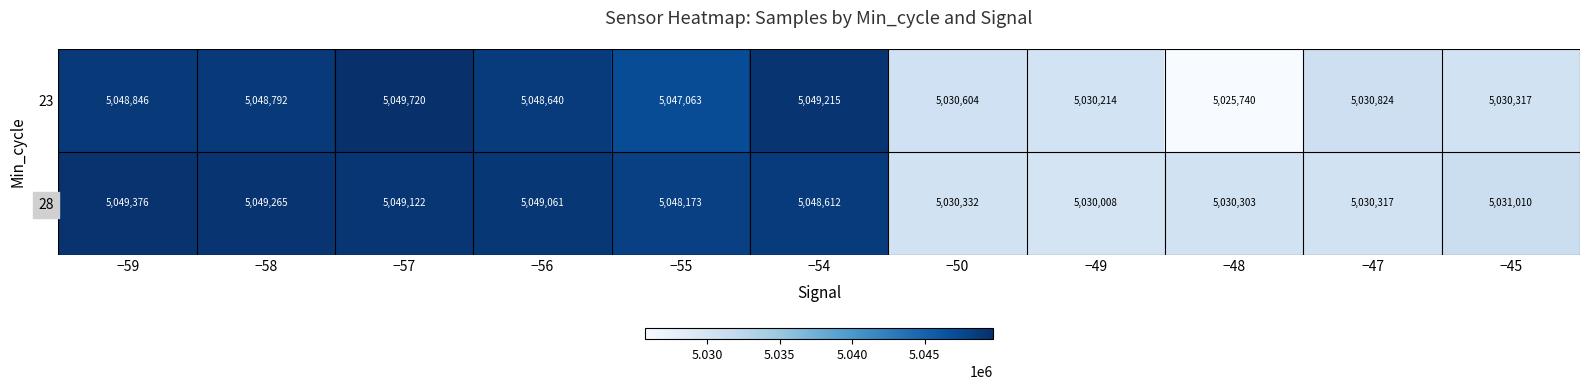

Count the number of data series in this chart.

2